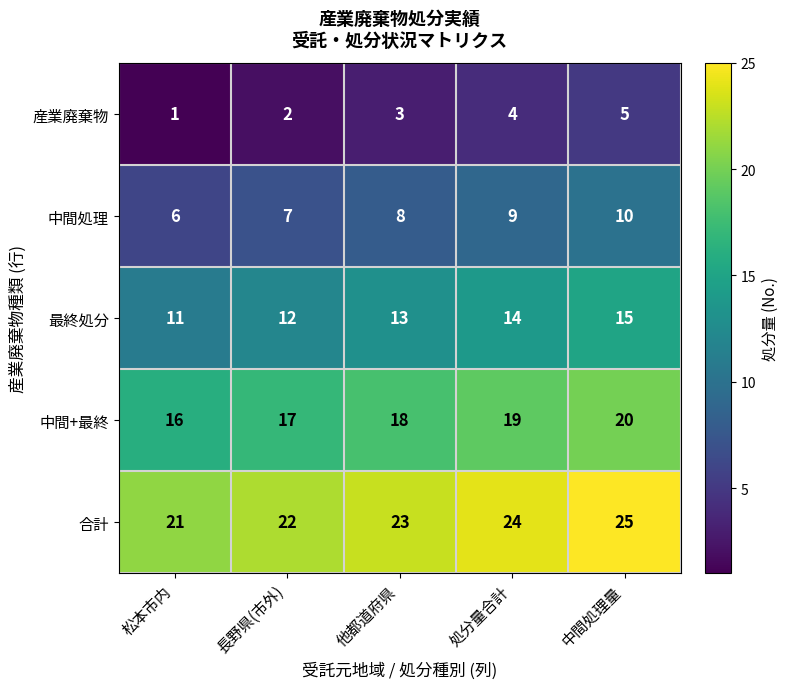

Count the 最終処分 values in the range 12 to 14.

3